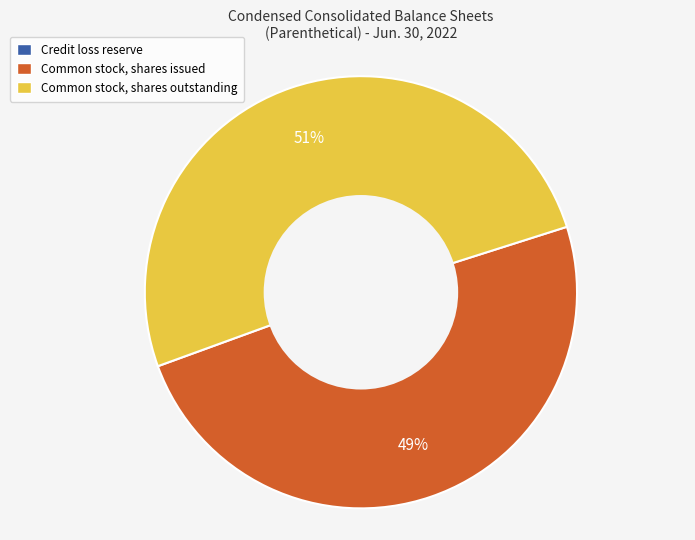

Is it true that Common stock, shares outstanding is 51% of the pie?

True